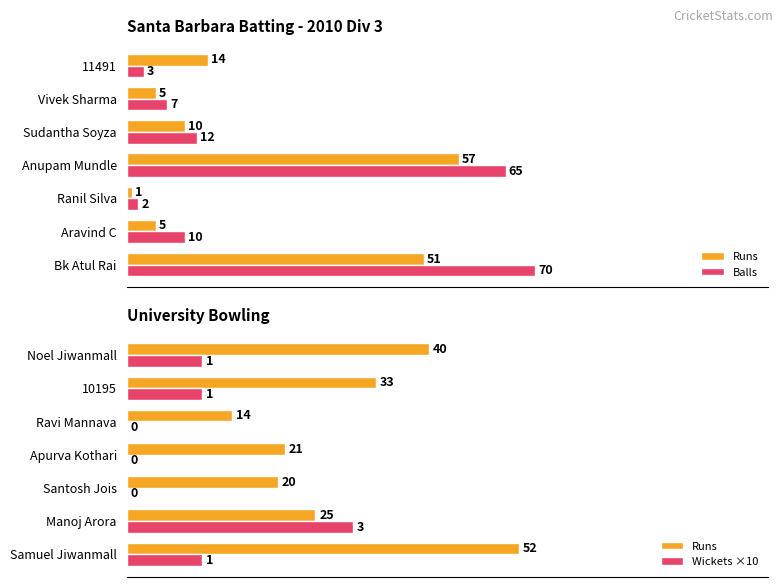

Which series changed the most between 3 and 4?

Balls